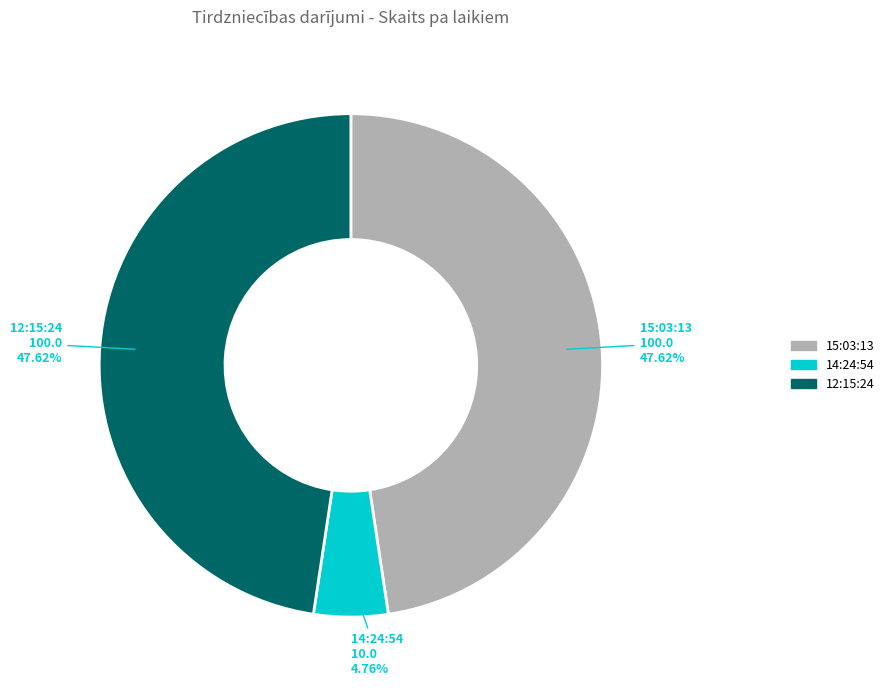

How many slices are in this pie chart?

3